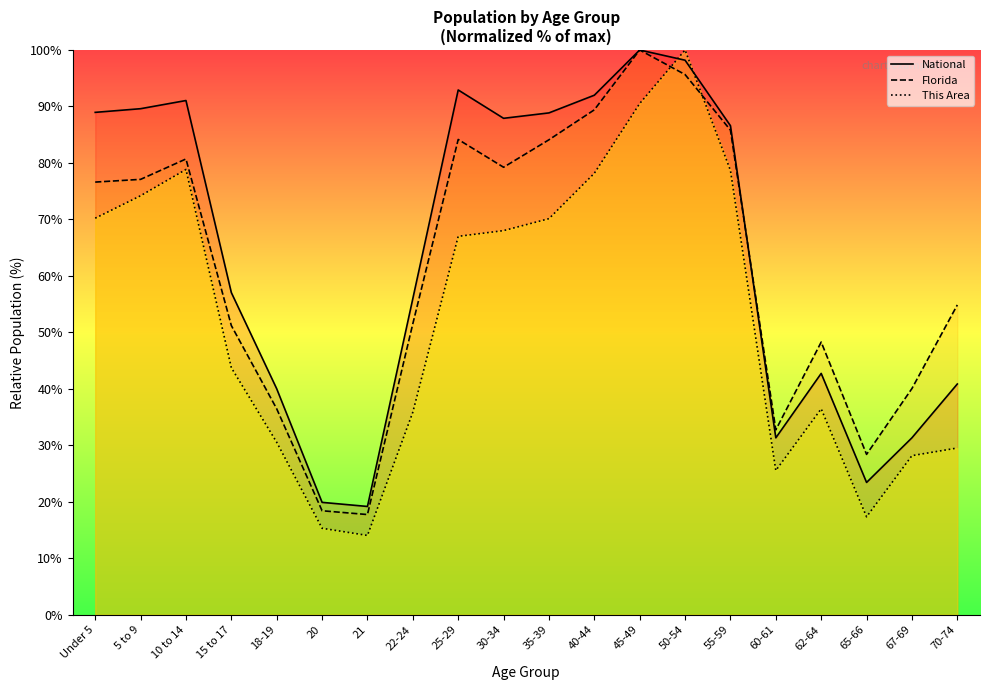

What is the difference between the maximum and second lowest values in the This Area series?

84.7